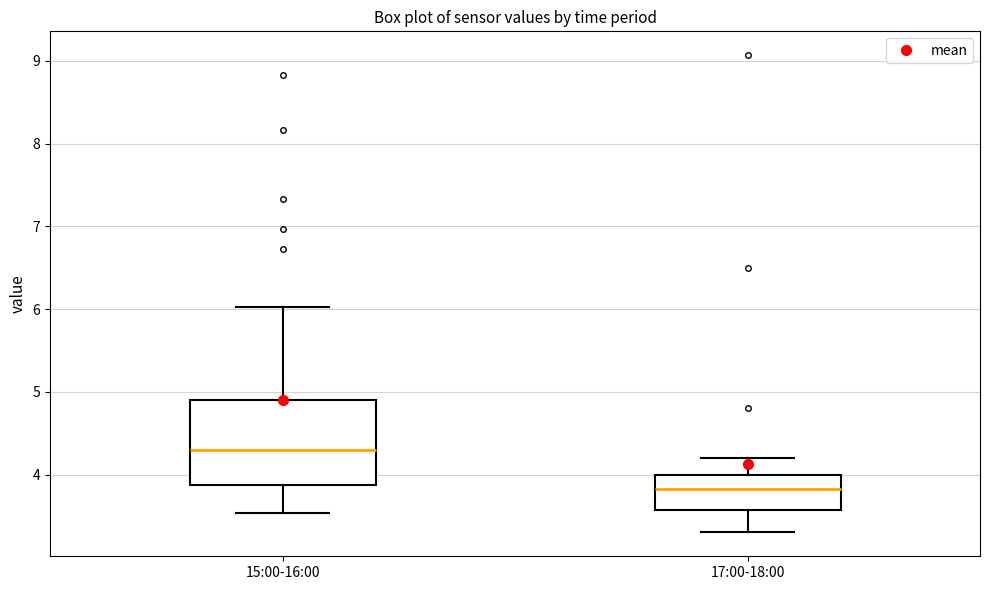

Where does the upper whisker of the box for 15:00-16:00 end on the y-axis? The values are not printed on the chart, so give them approximately, as read against the axis.

6.0